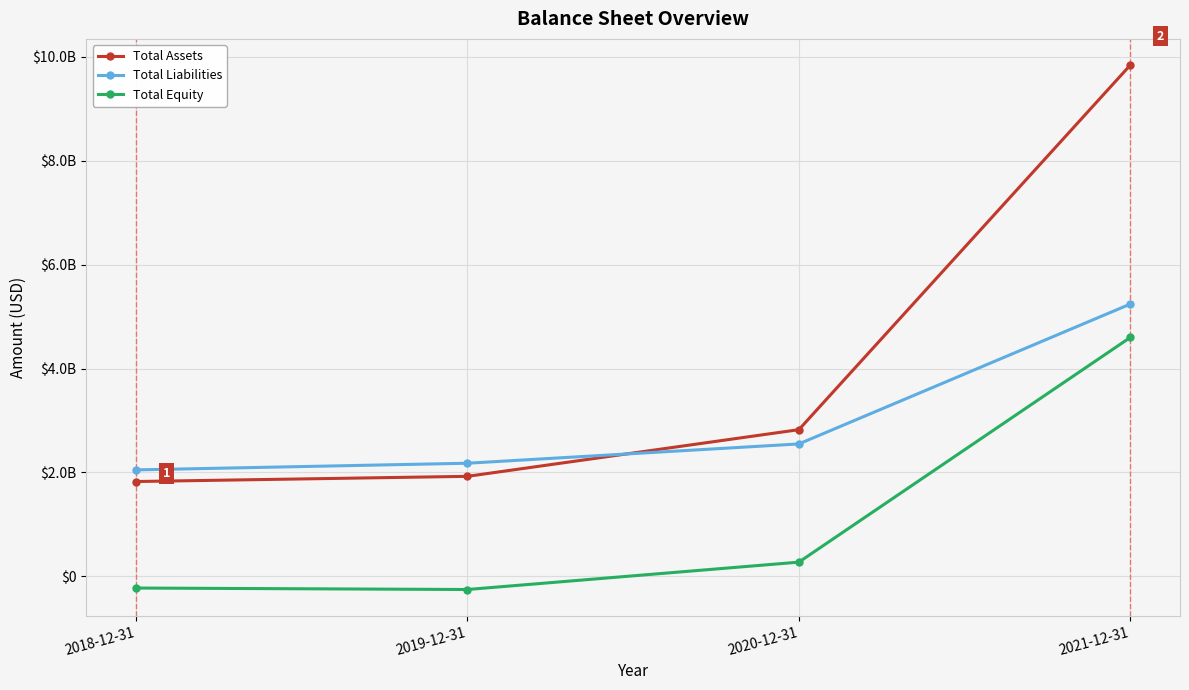

Is this an area chart (filled region under the line)?

No